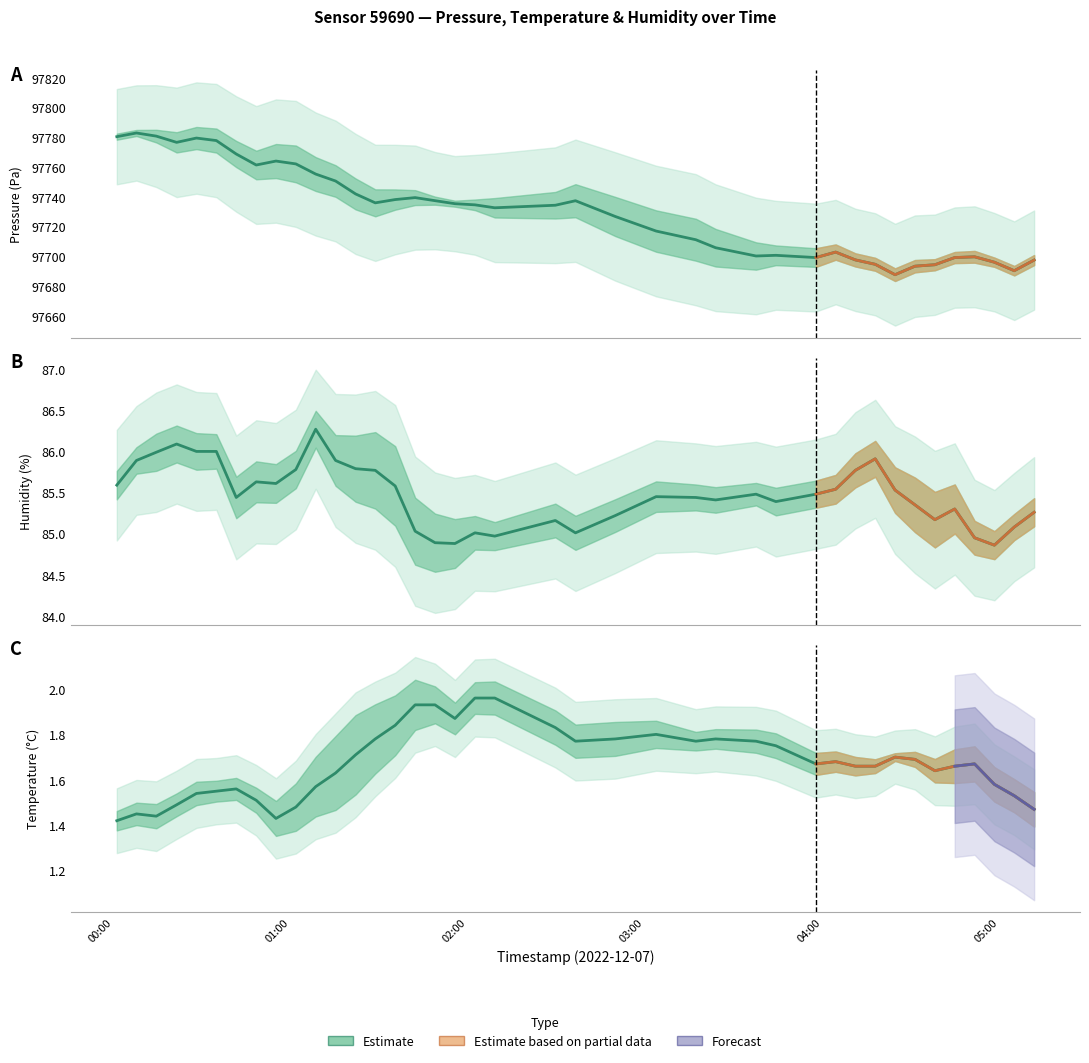

What is the smallest value displayed?

1.4